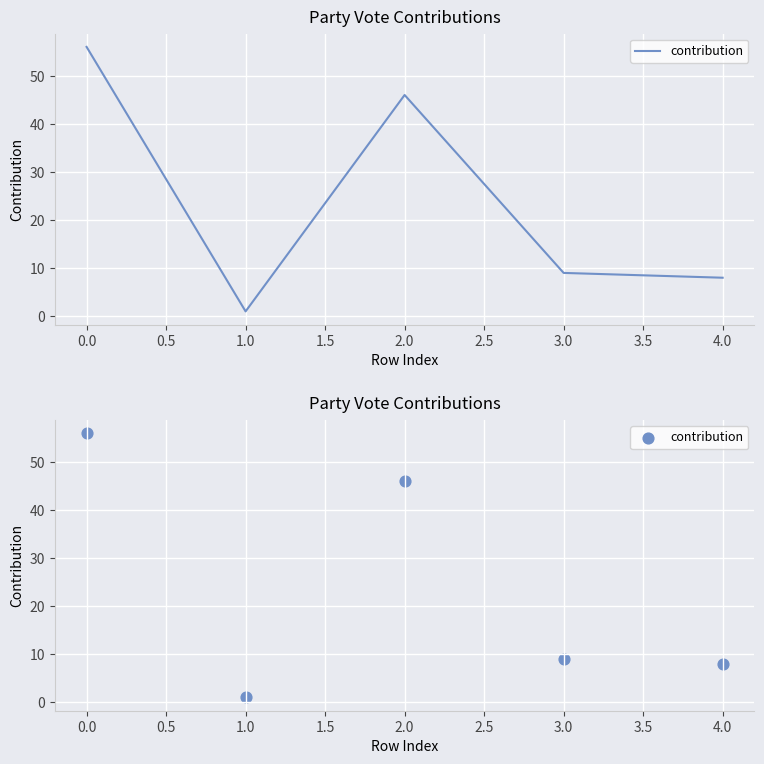

Between 4.0 and 2.0, which is larger?

2.0